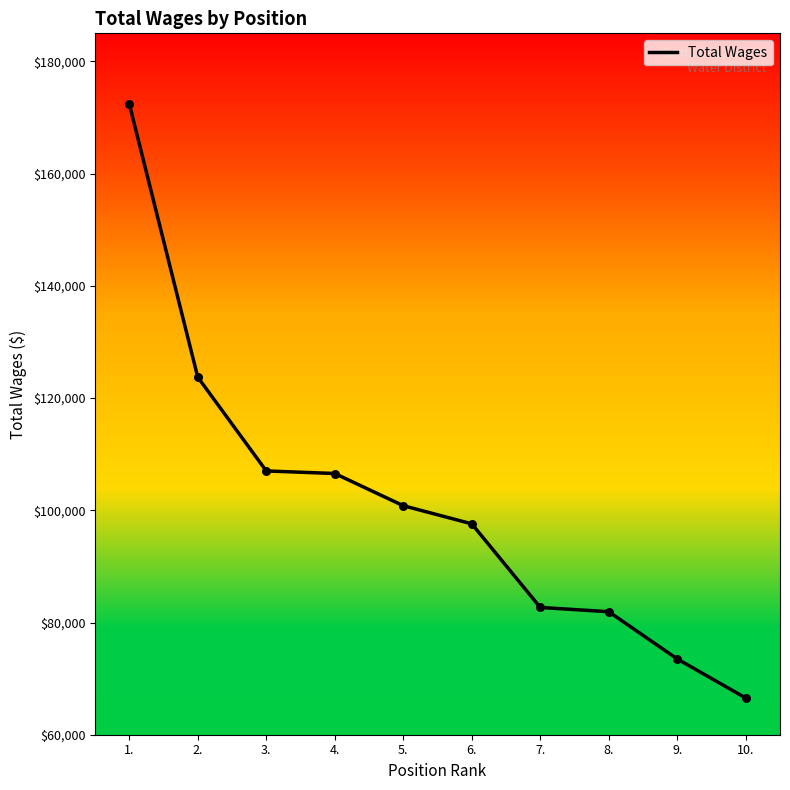

What is the change in value from 6. to 7.?

-14899.8